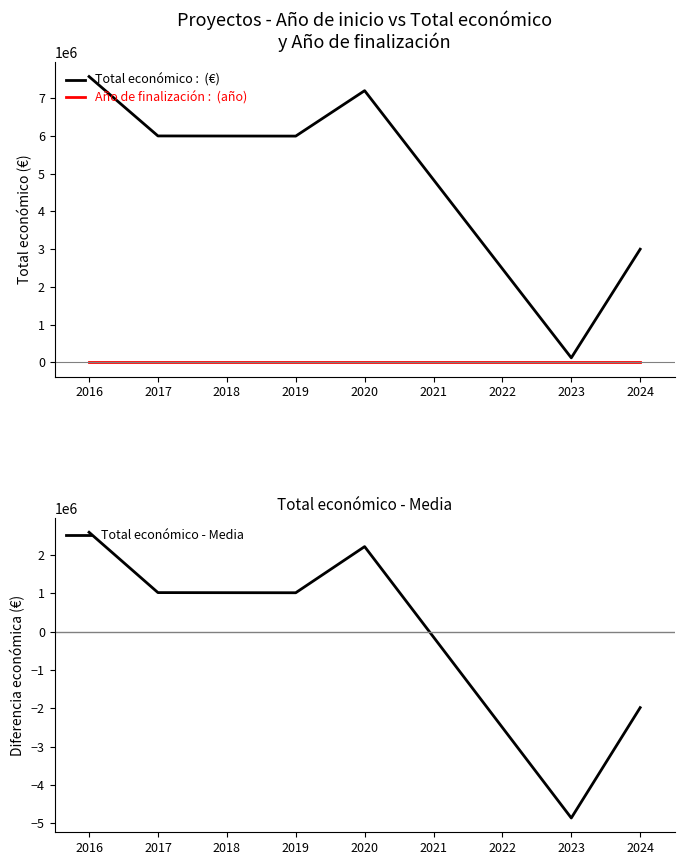

Reading right to left, list all the values displayed in this chart.

Total económico: 2999195.0	120000.0	7199787.0	5995904.0	5999934.0	7573559.0
Año de finalización (scaled): 2027.0	2026.0	2025.0	2023.0	2021.0	2020.0
Total económico - Media: -1982201.5	-4861396.5	2218390.5	1014507.5	1018537.5	2592162.5